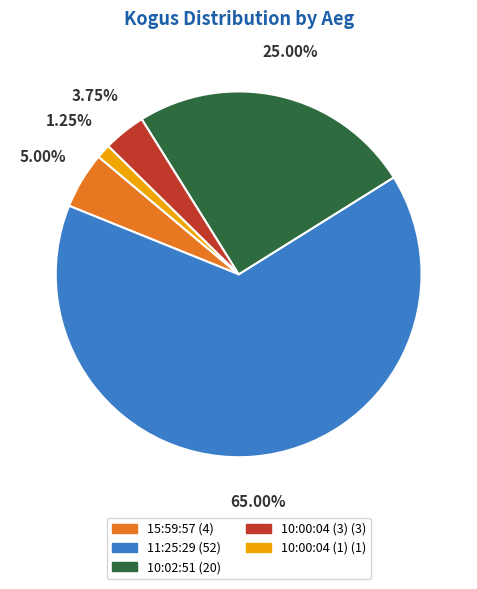

Is it true that 10:00:04 (3) is 4% of the pie?

True